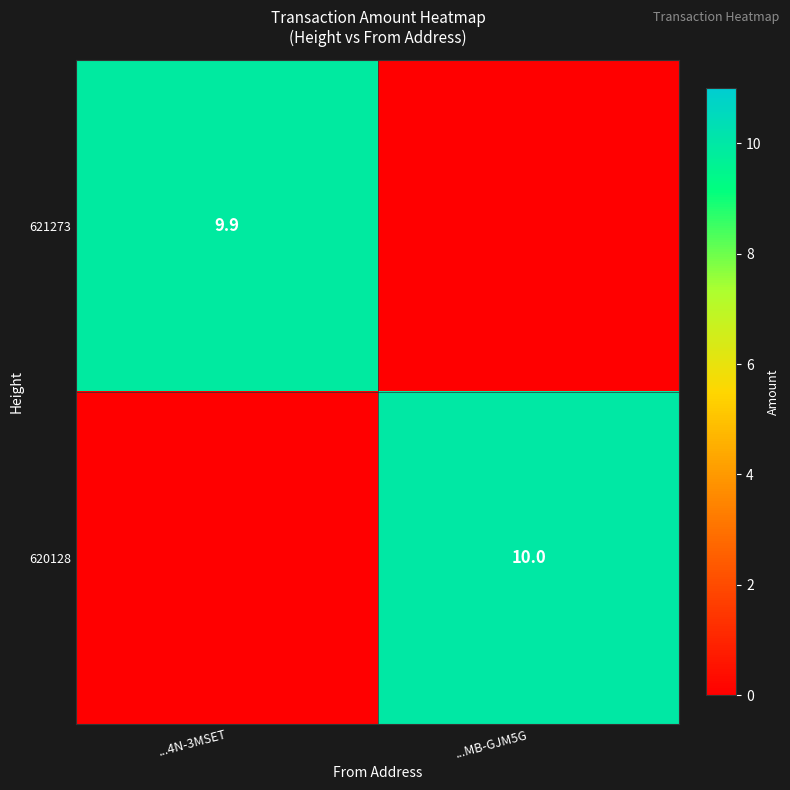

The value of 621273 at ...4N-3MSET is 9.9. True or false?

True